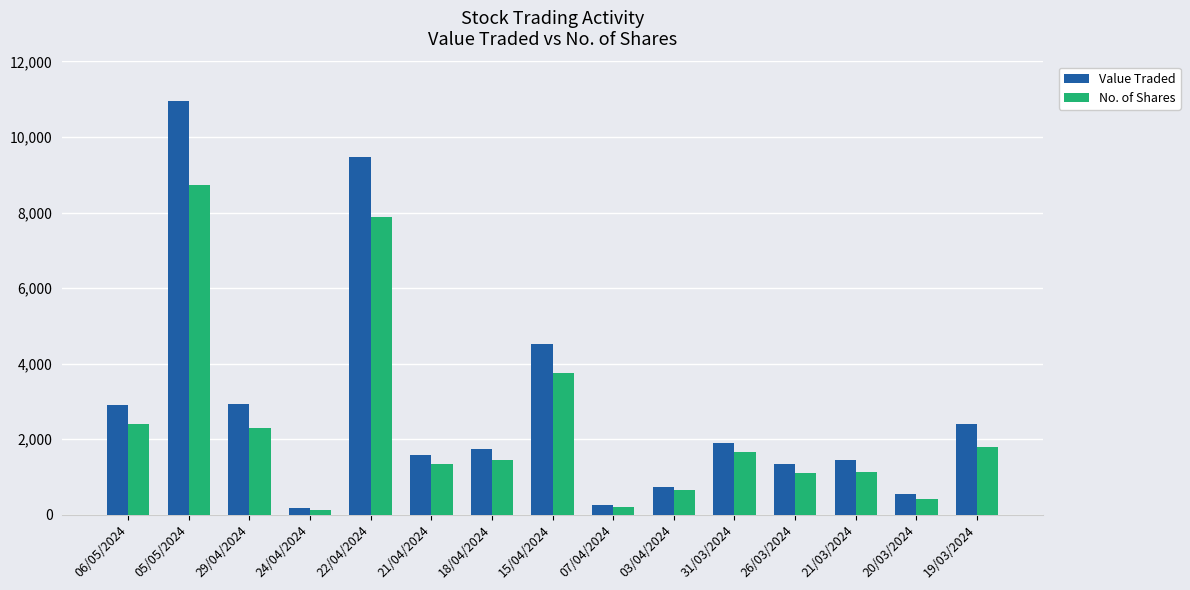

Read the No. of Shares value at 07/04/2024.

210